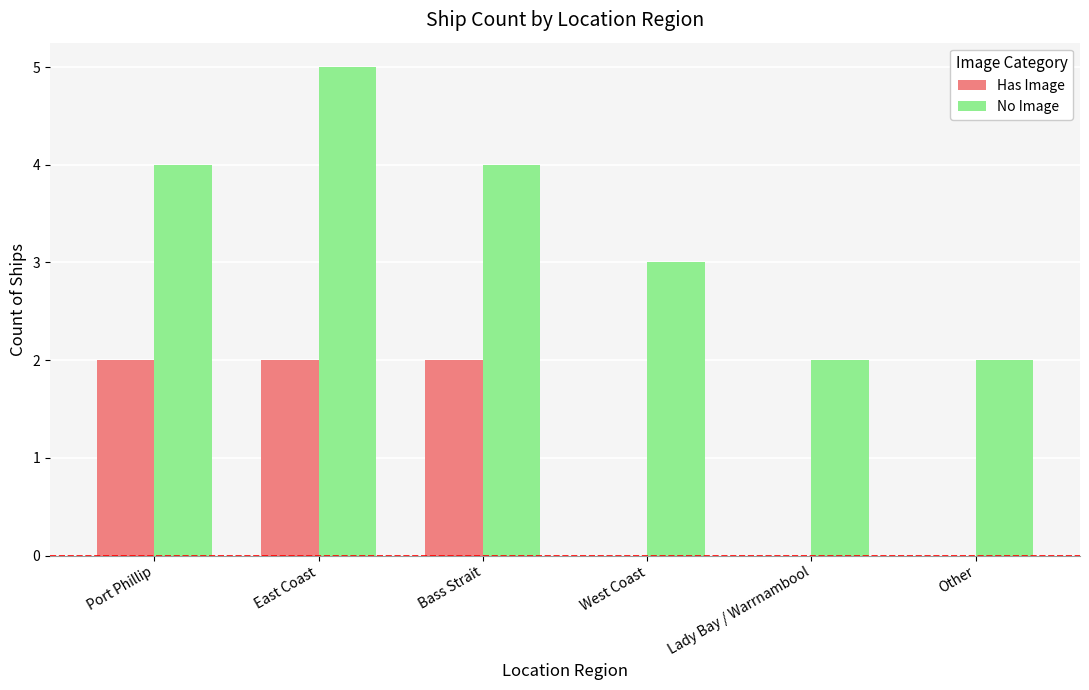

Is it true that No Image equals 3 at West Coast?

True